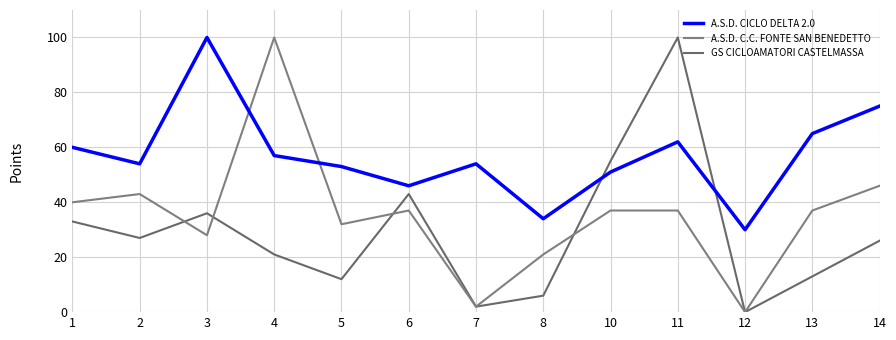

What are all the series names shown in the legend?

A.S.D. CICLO DELTA 2.0, A.S.D. C.C. FONTE SAN BENEDETTO, GS CICLOAMATORI CASTELMASSA